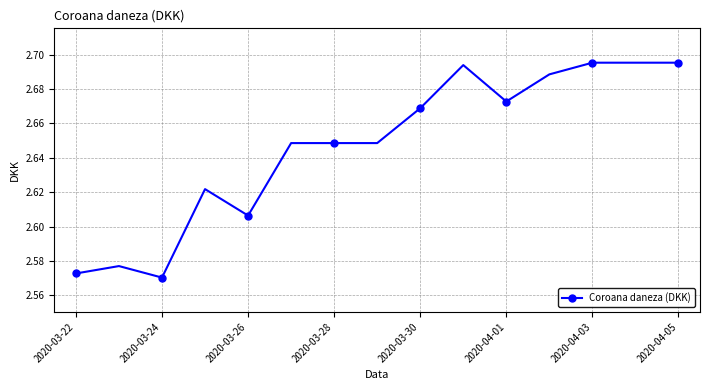

True or false: the data has more than 0 interior local peaks.

True